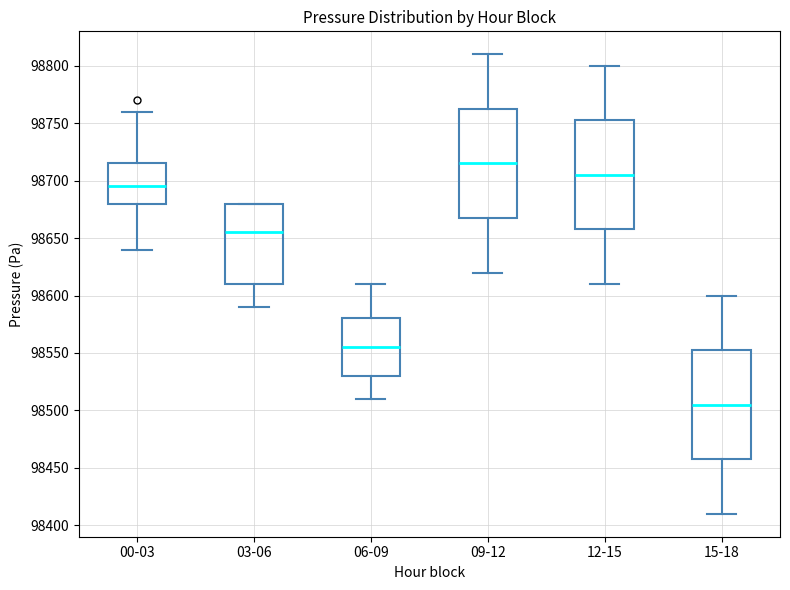

Reading left to right, transcribe this box plot: for each box, give where its median line is, the range the box spans, and where its two whiskers end, as read against the y-axis. The values are not printed on the chart, so give them approximately, as read against the axis.

00-03: median 98695, box 98680 to 98715, whiskers 98640 to 98760
03-06: median 98655, box 98610 to 98680, whiskers 98590 to 98680
06-09: median 98555, box 98530 to 98580, whiskers 98510 to 98610
09-12: median 98715, box 98670 to 98765, whiskers 98620 to 98810
12-15: median 98705, box 98660 to 98755, whiskers 98610 to 98800
15-18: median 98505, box 98460 to 98555, whiskers 98410 to 98600